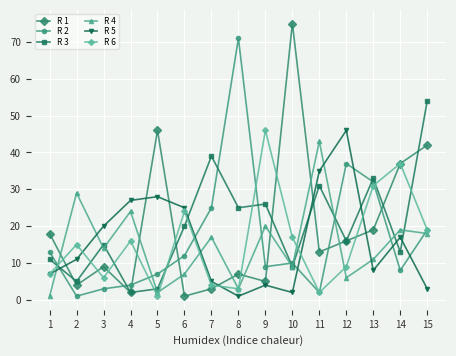

Which label corresponds to the largest value in the chart?

10